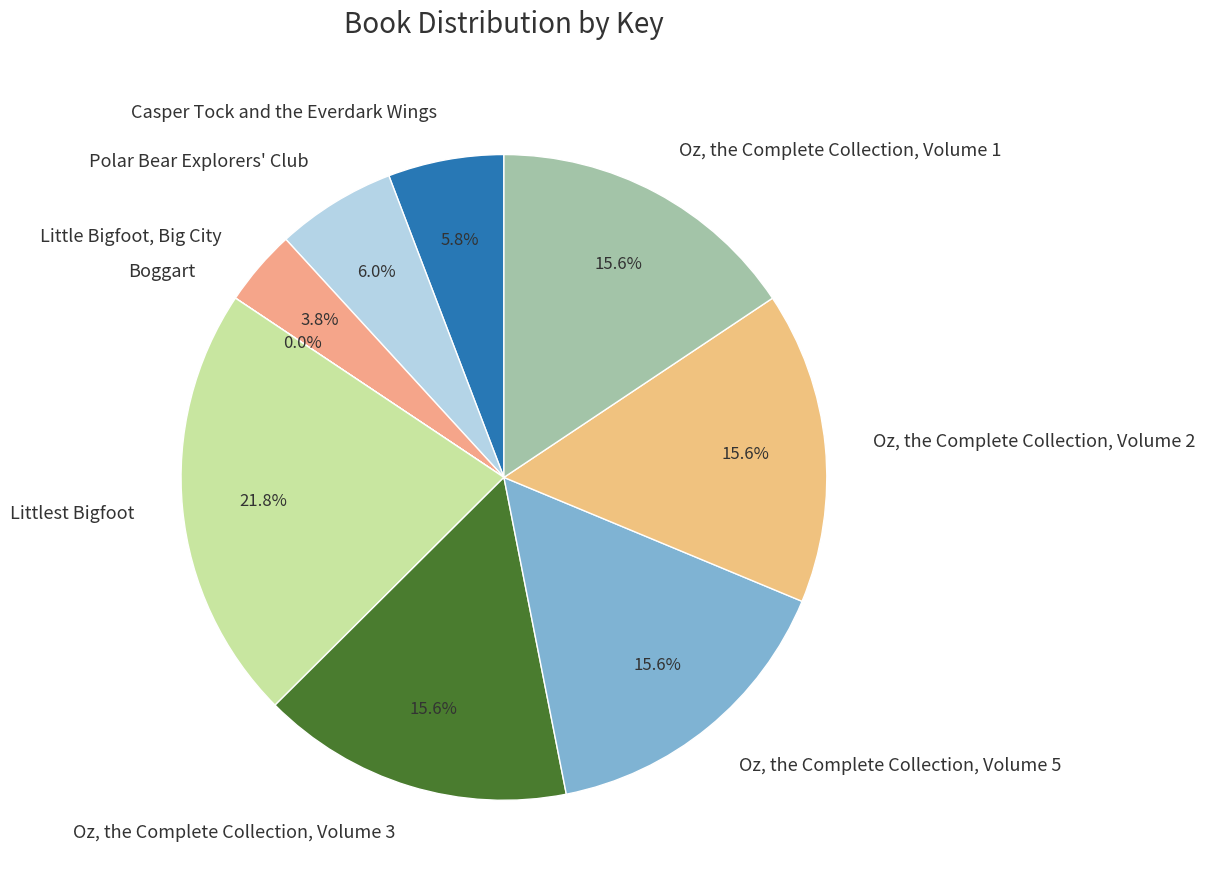

Approximately how many times larger is the value at Oz, the Complete Collection, Volume 2 compared to Little Bigfoot, Big City?

4.1